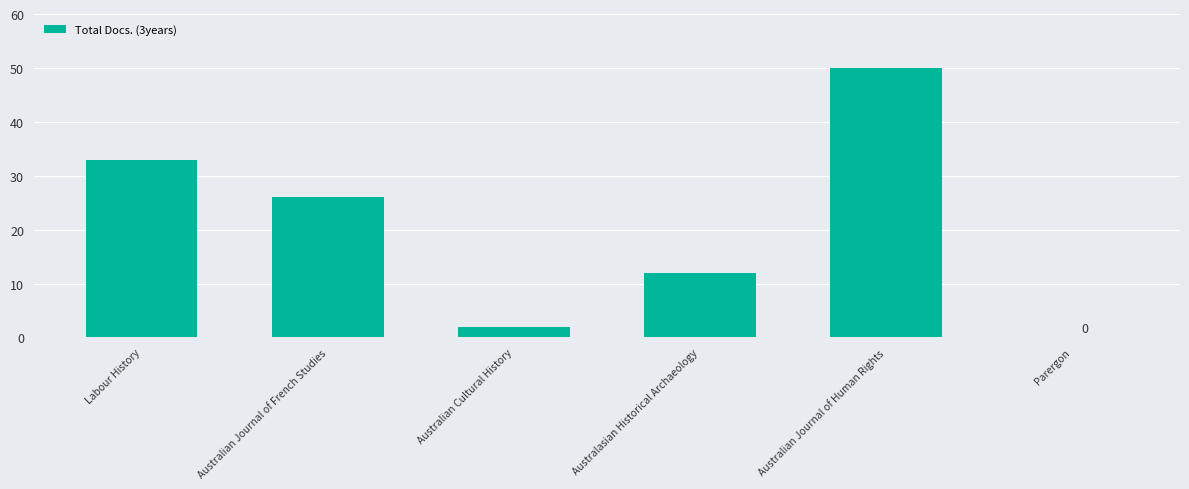

True or false: the data shows 12 at Australasian Historical Archaeology.

True